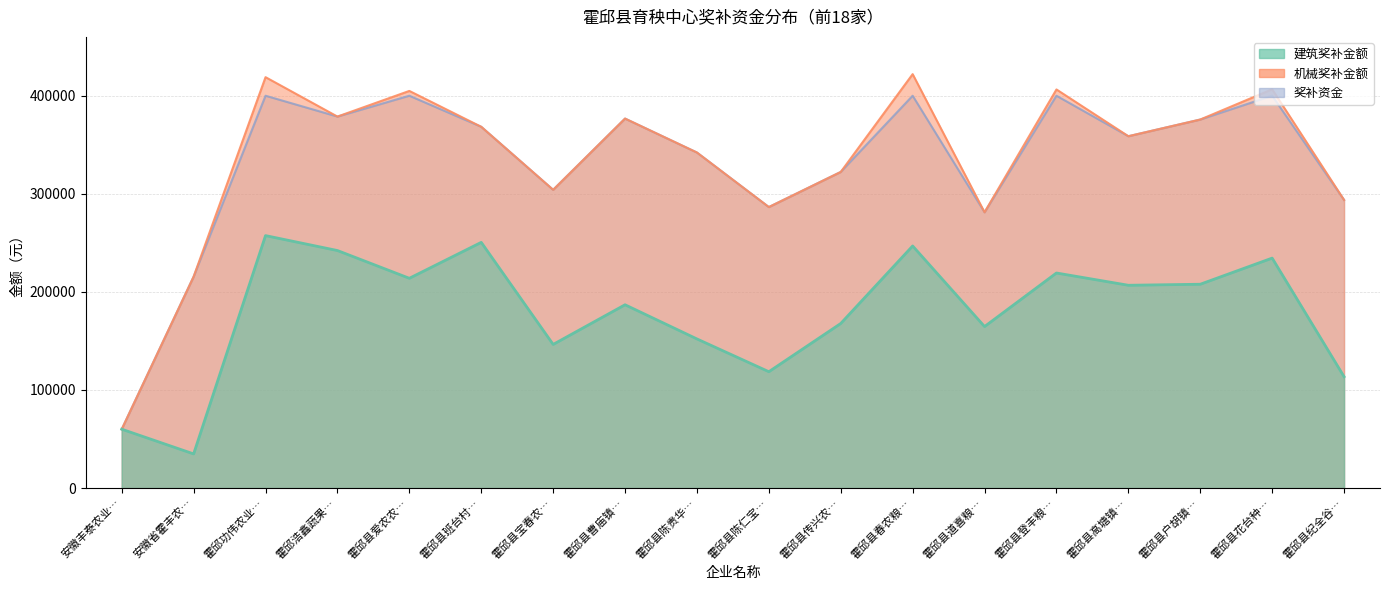

What is the total value across all series at 霍邱县曹庙镇…?

563591.2